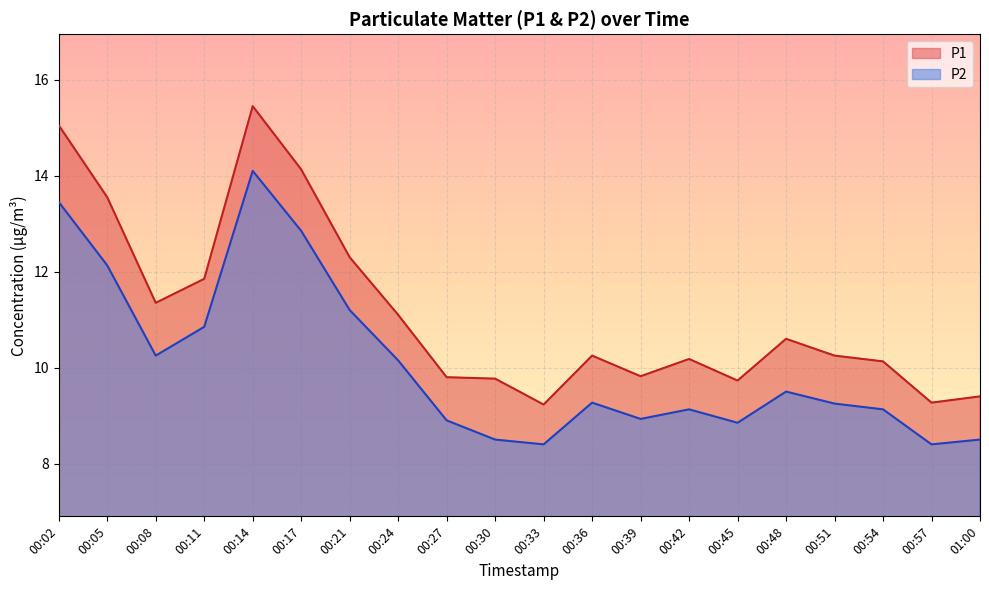

How many lines are shown in the chart?

2